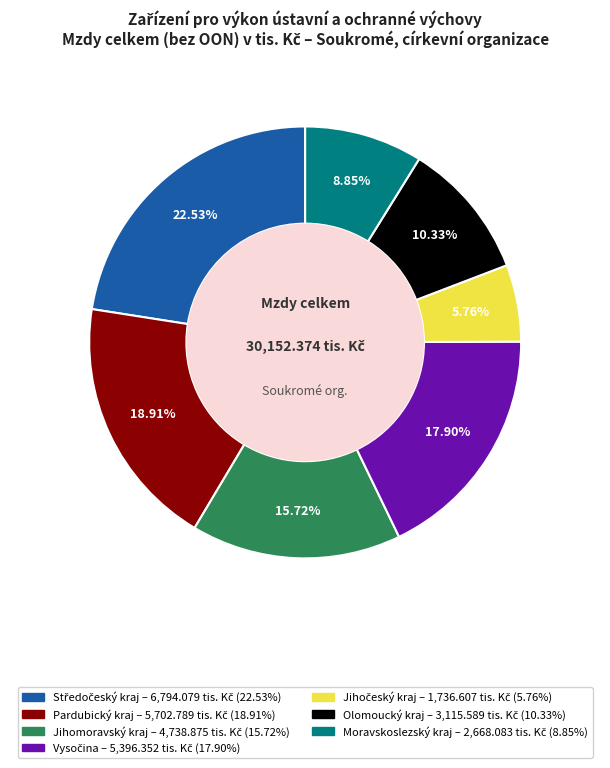

To the nearest percent, what percentage of the pie is Moravskoslezský kraj?

9%